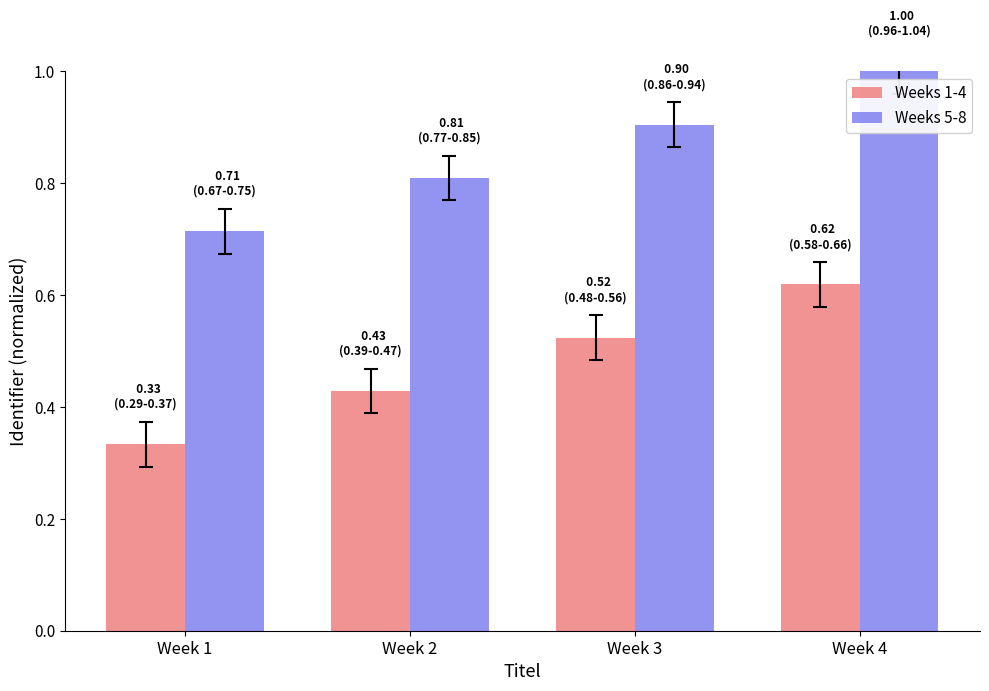

What value does the Weeks 5-8 series have at Week 4?

1.0